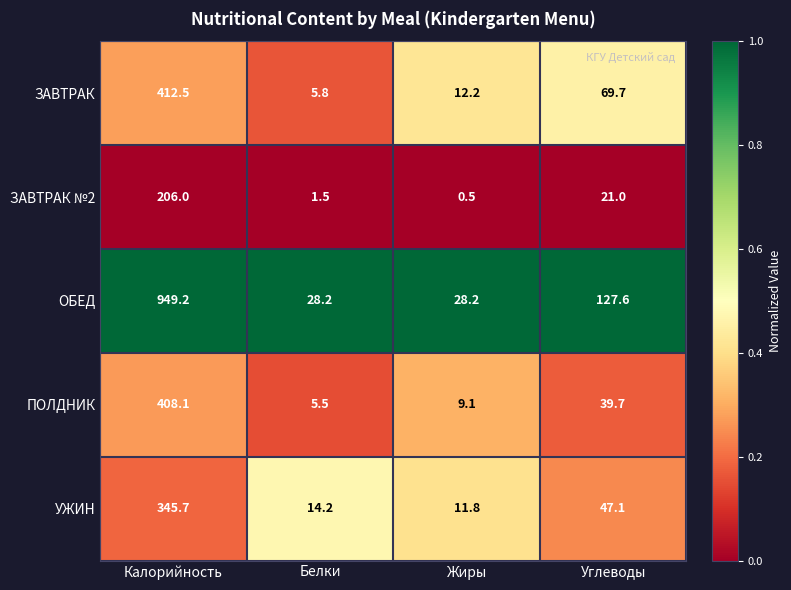

Reading left to right, transcribe all the data shown in this chart.

ЗАВТРАК: Калорийность=412.5	Белки=5.8	Жиры=12.2	Углеводы=69.7
ЗАВТРАК №2: Калорийность=206.0	Белки=1.5	Жиры=0.5	Углеводы=21.0
ОБЕД: Калорийность=949.2	Белки=28.2	Жиры=28.2	Углеводы=127.6
ПОЛДНИК: Калорийность=408.1	Белки=5.5	Жиры=9.1	Углеводы=39.7
УЖИН: Калорийность=345.7	Белки=14.2	Жиры=11.8	Углеводы=47.1